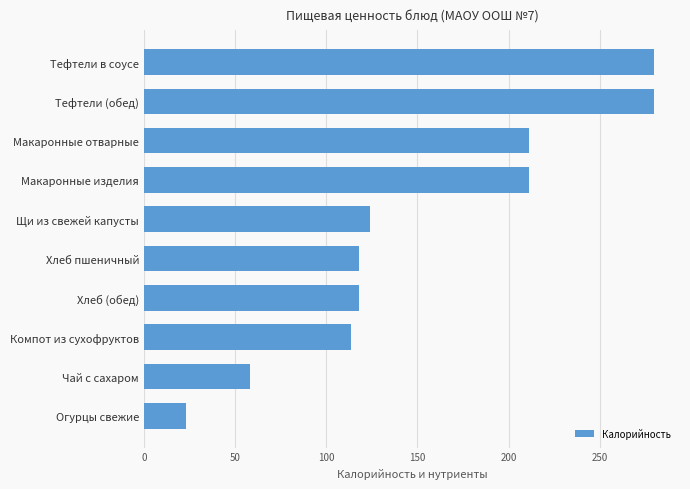

The value at Чай с сахаром is 58.0. True or false?

True